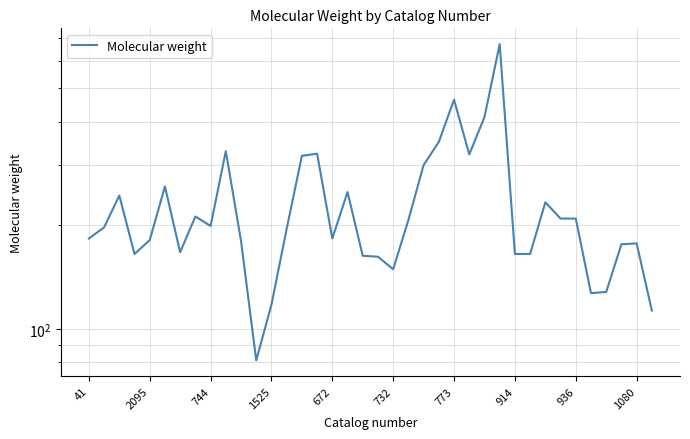

Is it true that the value at 2095 is 120.6?

False